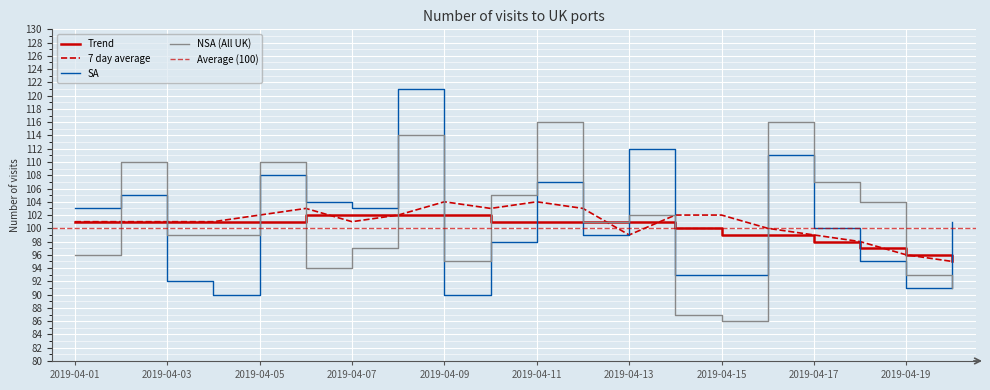

Reading left to right, extract all data points from this chart.

Trend: 101	101	101	101	101	102	102	102	102	101	101	101	101	100	99	99	98	97	96	95
7 day average: 101	101	101	101	102	103	101	102	104	103	104	103	99	102	102	100	99	98	96	95
SA: 103	105	92	90	108	104	103	121	90	98	107	99	112	93	93	111	100	95	91	101
NSA (All UK): 96	110	99	99	110	94	97	114	95	105	116	101	102	87	86	116	107	104	93	91